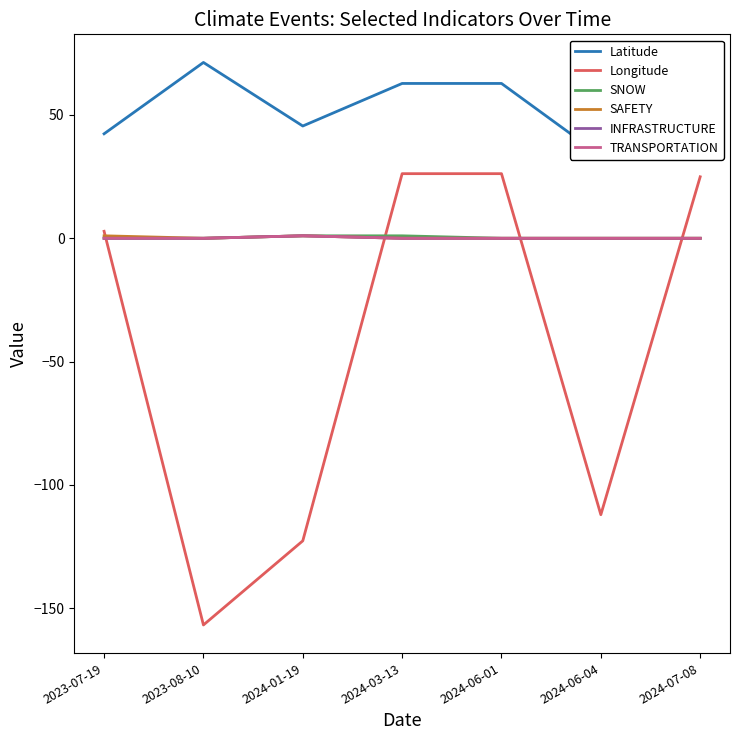

True or false: SAFETY has a value of 1.0 at 2023-07-19.

True